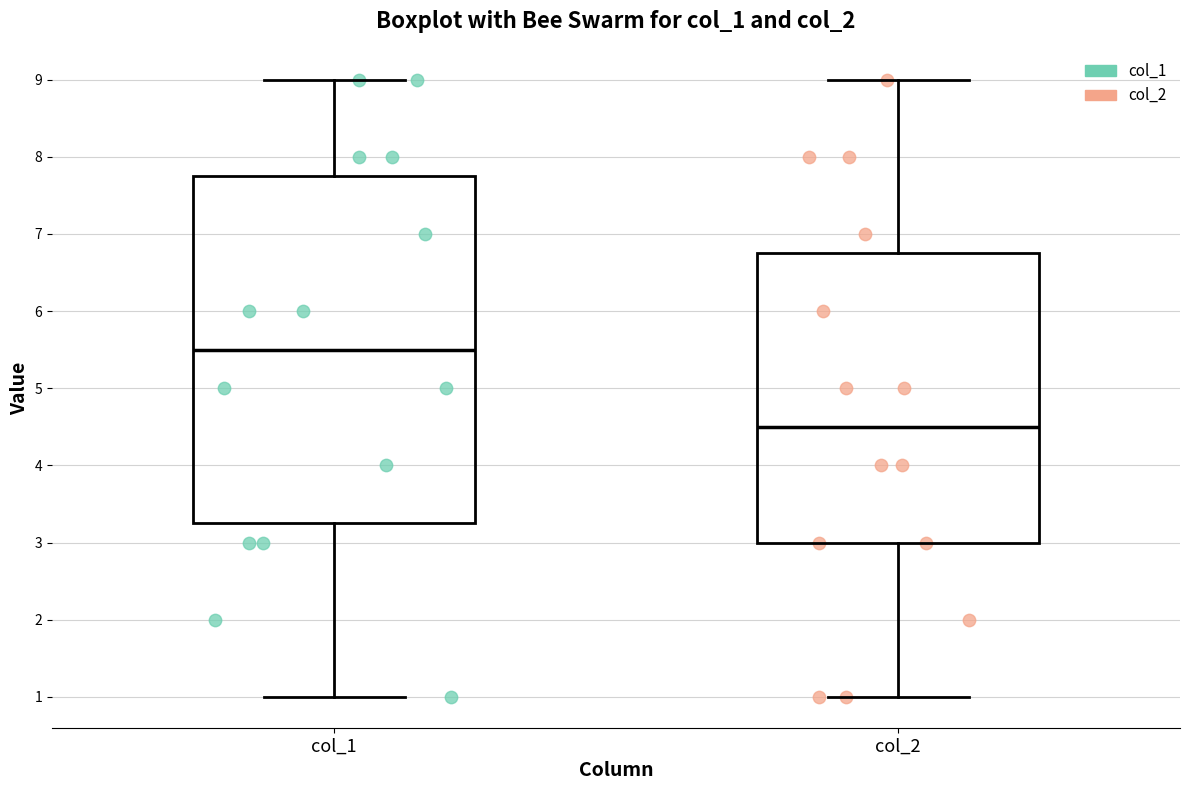

Which box's median line is the lowest?

col_2